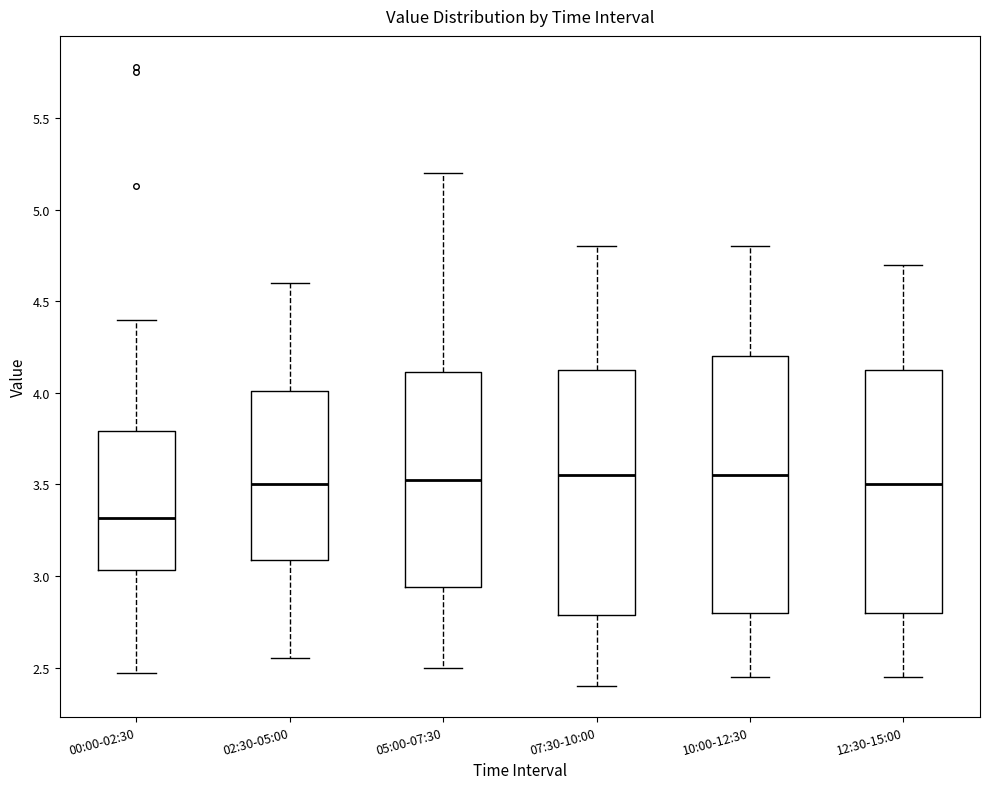

Reading left to right, read every box against the y-axis: the position of its median line, the range the box covers, and the ends of its whiskers. The values are not printed on the chart, so give them approximately, as read against the axis.

00:00-02:30: median 3.30, box 3.05 to 3.80, whiskers 2.45 to 4.40
02:30-05:00: median 3.50, box 3.10 to 4.00, whiskers 2.55 to 4.60
05:00-07:30: median 3.55, box 2.95 to 4.10, whiskers 2.50 to 5.20
07:30-10:00: median 3.55, box 2.80 to 4.15, whiskers 2.40 to 4.80
10:00-12:30: median 3.55, box 2.80 to 4.20, whiskers 2.45 to 4.80
12:30-15:00: median 3.50, box 2.80 to 4.15, whiskers 2.45 to 4.70